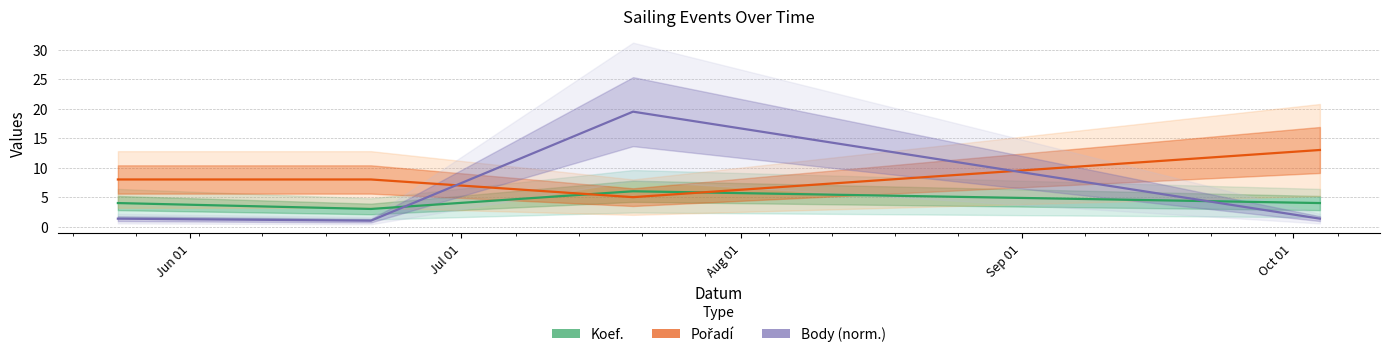

At which category does the chart reach its minimum across all series?

2014-06-21